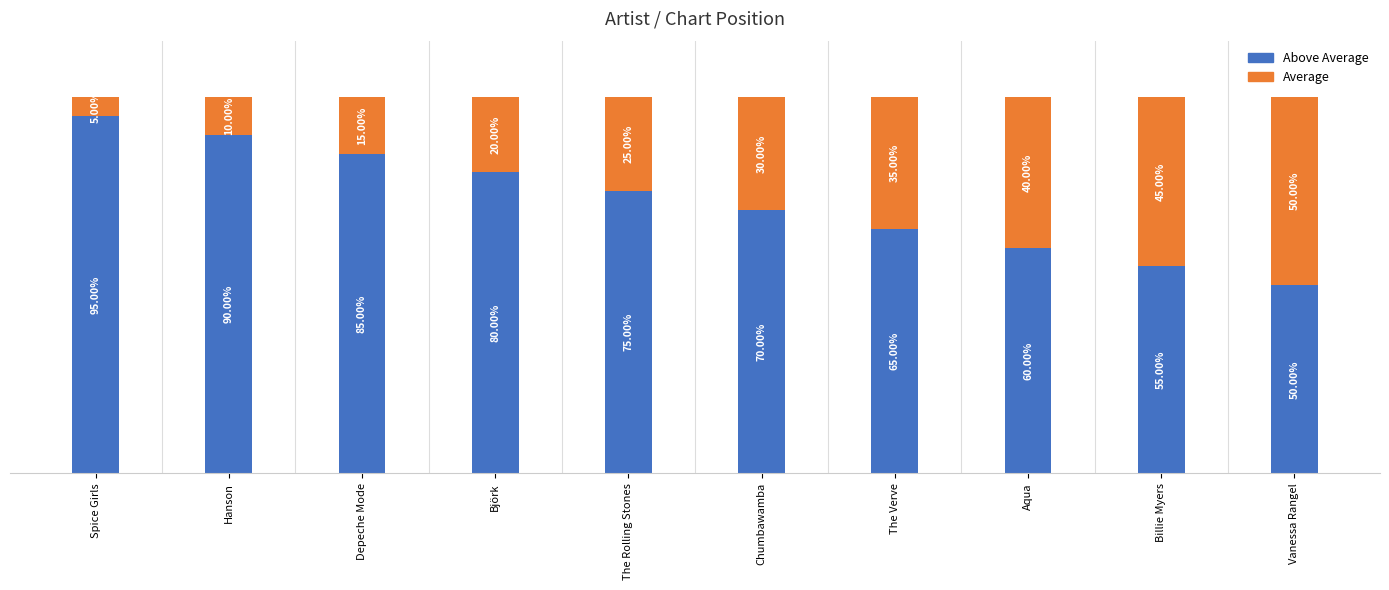

Rank the series at Spice Girls from highest to lowest value.

Above Average, Average